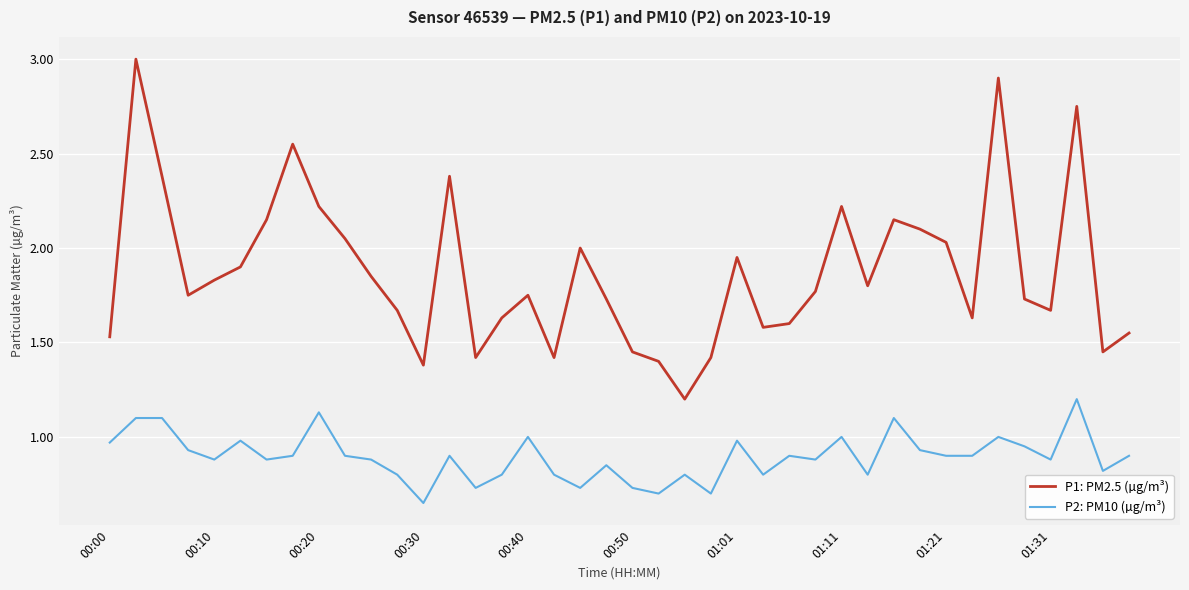

List the series in order of their overall mean, lowest first.

P2: PM10 (µg/m³), P1: PM2.5 (µg/m³)